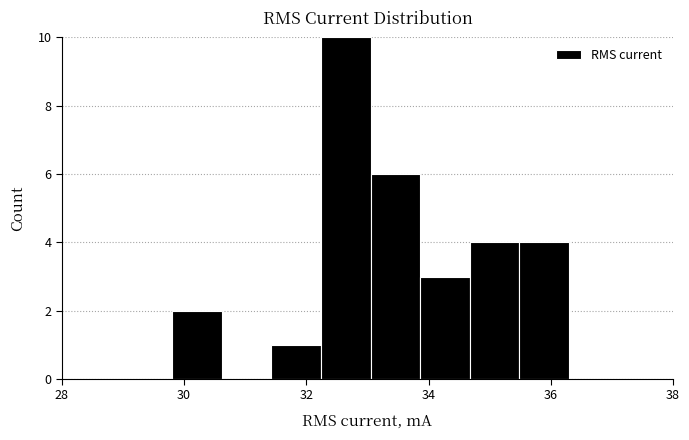

What is the height of the bar covering 32.2 to 33.0 on the x-axis? Neither the bar edges nor the heights are printed on the chart, so give them approximately, as read against the axes.

10